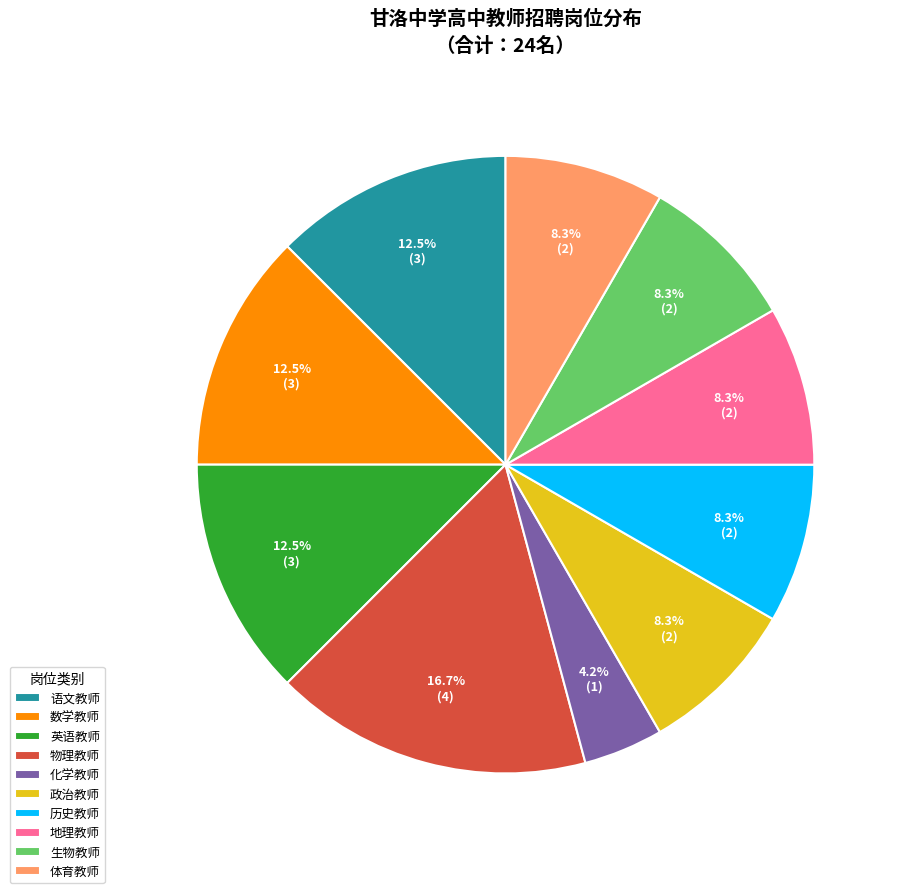

What portion of the pie excludes 体育教师?

91.7%